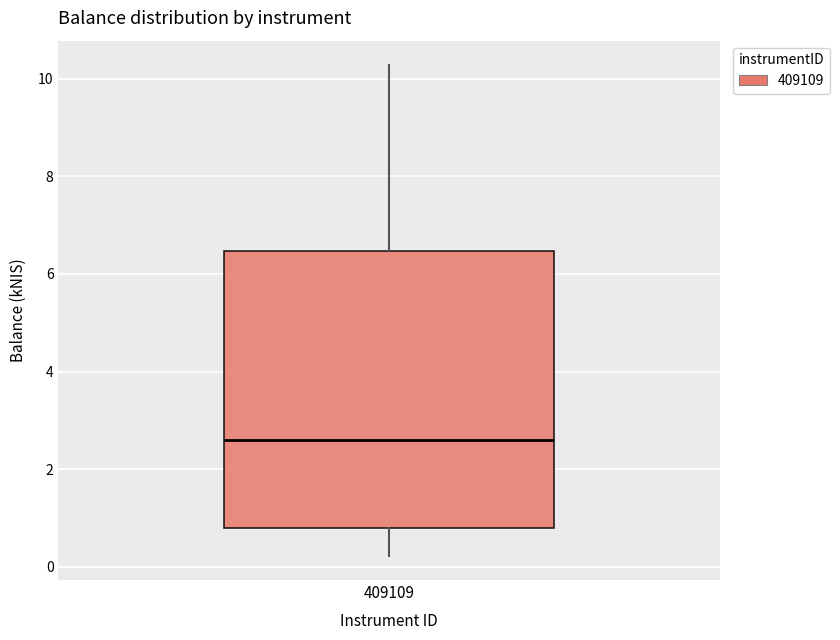

Where does the upper whisker of the box at x = 409109 end on the y-axis? The values are not printed on the chart, so give them approximately, as read against the axis.

10.2